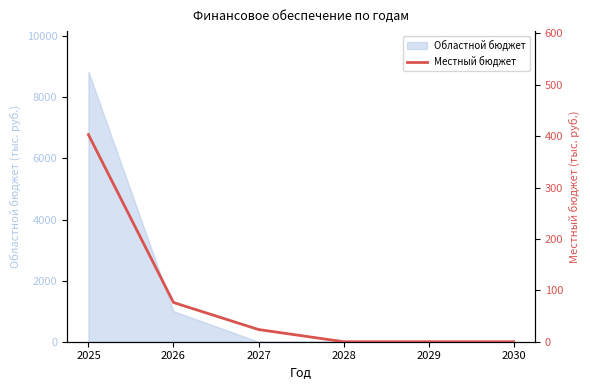

Does the chart have visible grid lines?

No